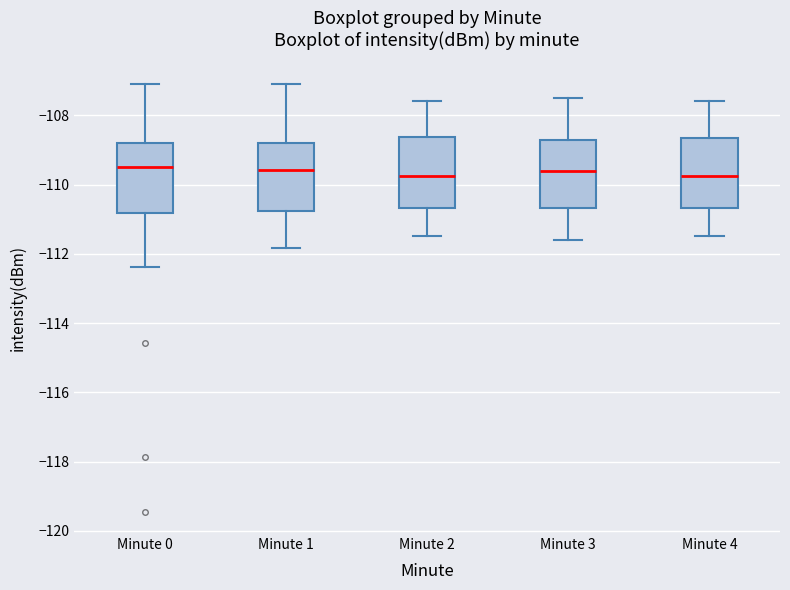

Reading left to right, read every box against the y-axis: the position of its median line, the range the box covers, and the ends of its whiskers. The values are not printed on the chart, so give them approximately, as read against the axis.

Minute 0: median -109.6, box -110.8 to -108.8, whiskers -112.4 to -107.0
Minute 1: median -109.6, box -110.8 to -108.8, whiskers -111.8 to -107.2
Minute 2: median -109.8, box -110.6 to -108.6, whiskers -111.4 to -107.6
Minute 3: median -109.6, box -110.6 to -108.8, whiskers -111.6 to -107.4
Minute 4: median -109.8, box -110.6 to -108.6, whiskers -111.4 to -107.6